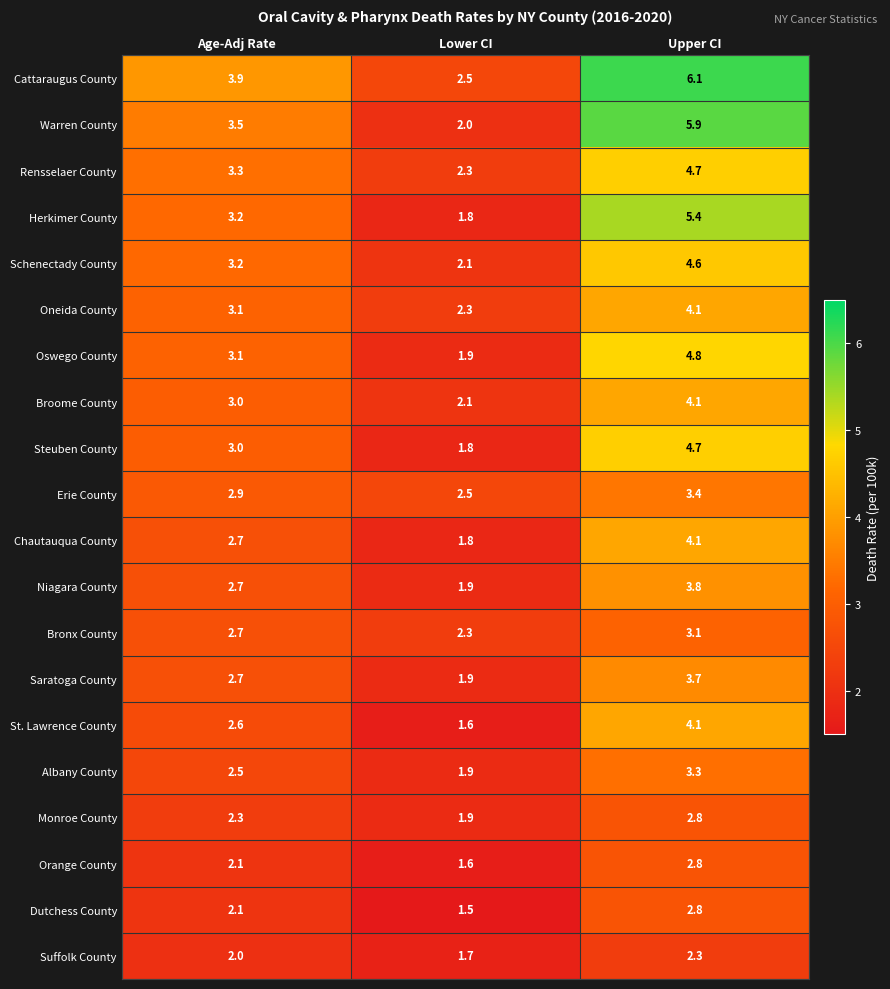

What is the minimum value shown in the chart?

1.5